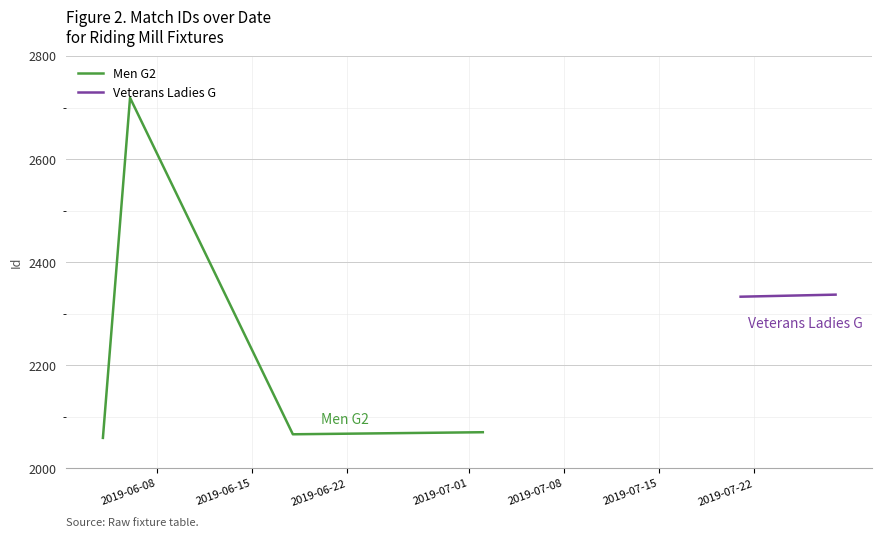

True or false: Men G2 has more than 2 interior local peaks.

False